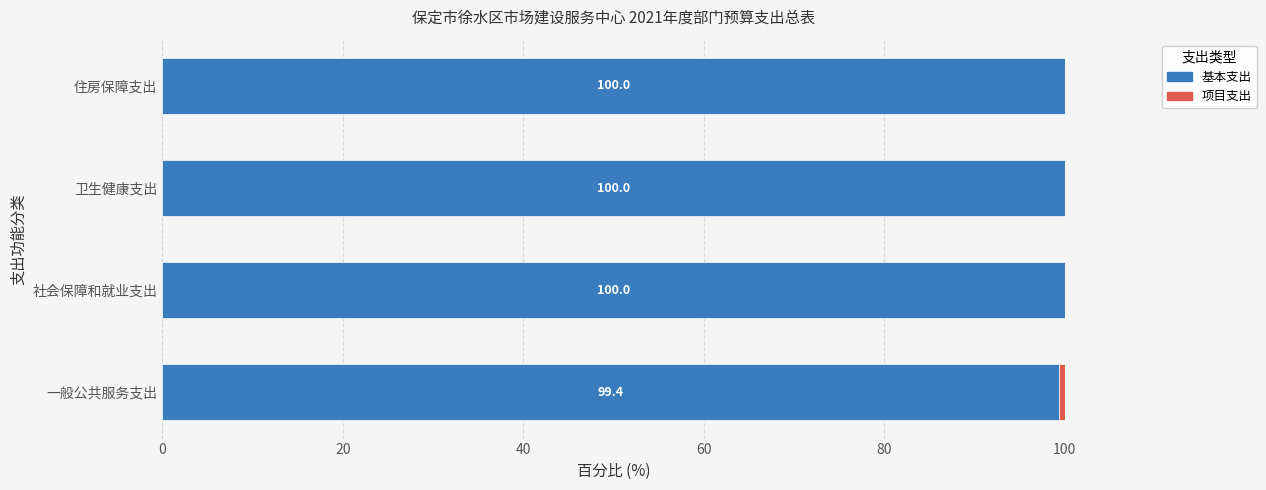

What is the approximate value of 基本支出 at 住房保障支出?

100.0